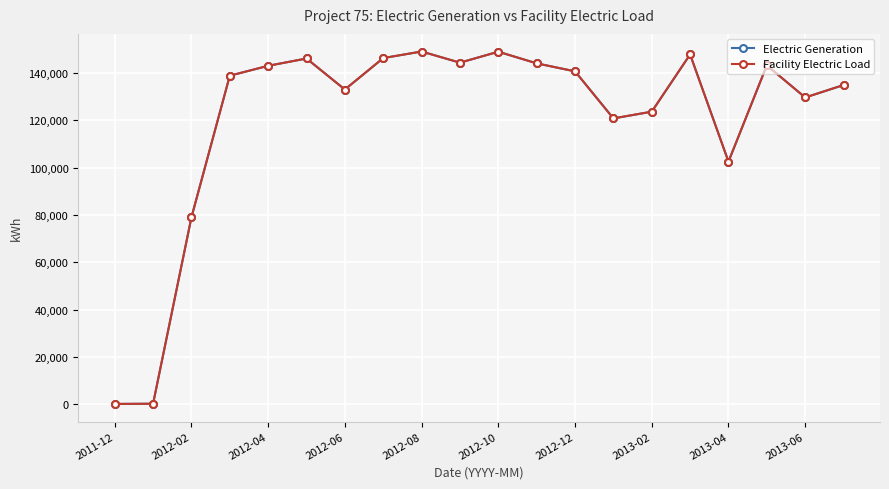

Does the chart have visible grid lines?

Yes